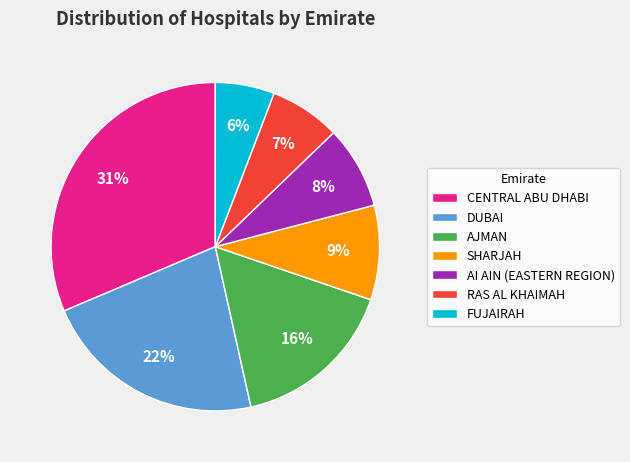

Is AI AIN (EASTERN REGION) the majority of the pie?

No